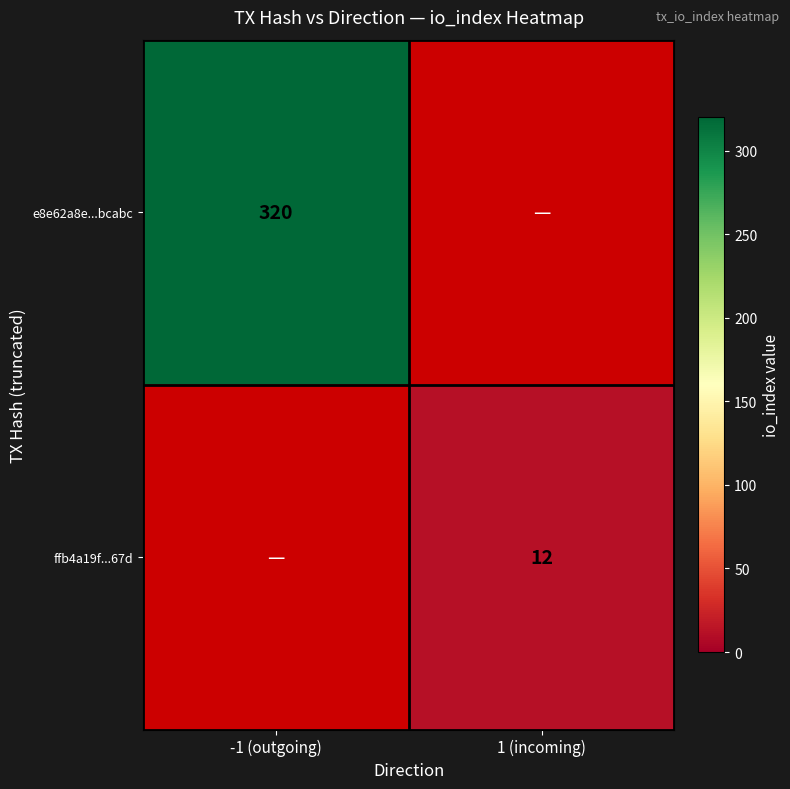

At how many categories does at least one series exceed 97?

1